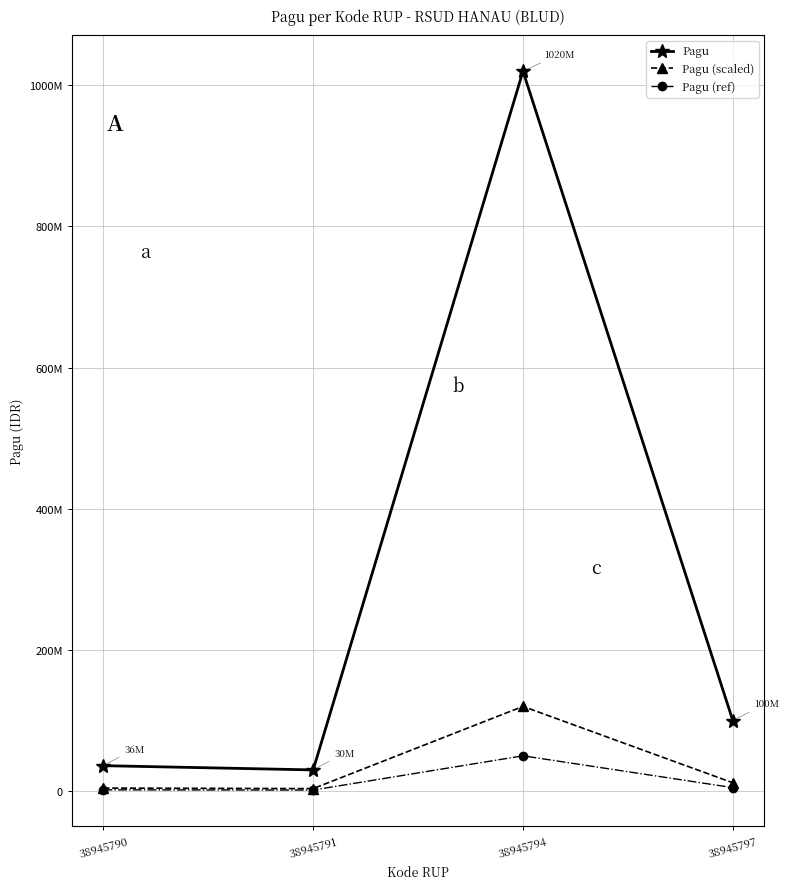

What are all the series names shown in the legend?

Pagu, Pagu (scaled), Pagu (ref)